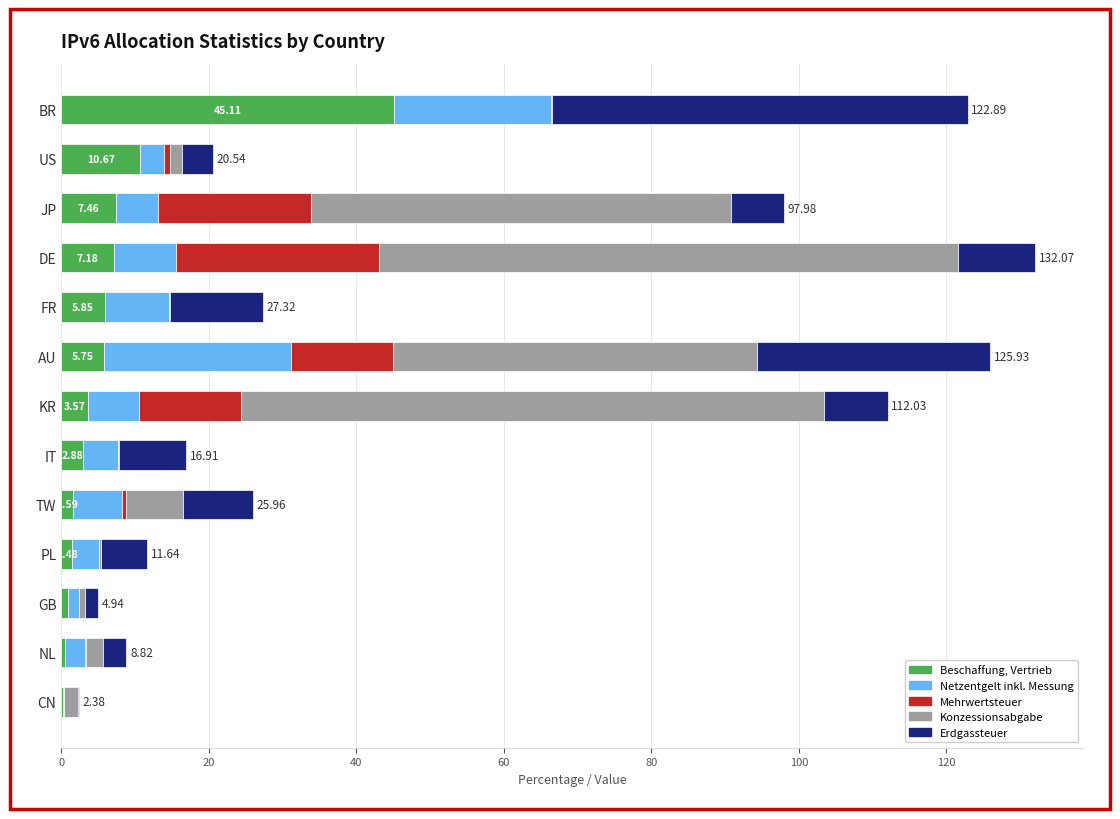

At which label does Beschaffung, Vertrieb reach its peak?

BR